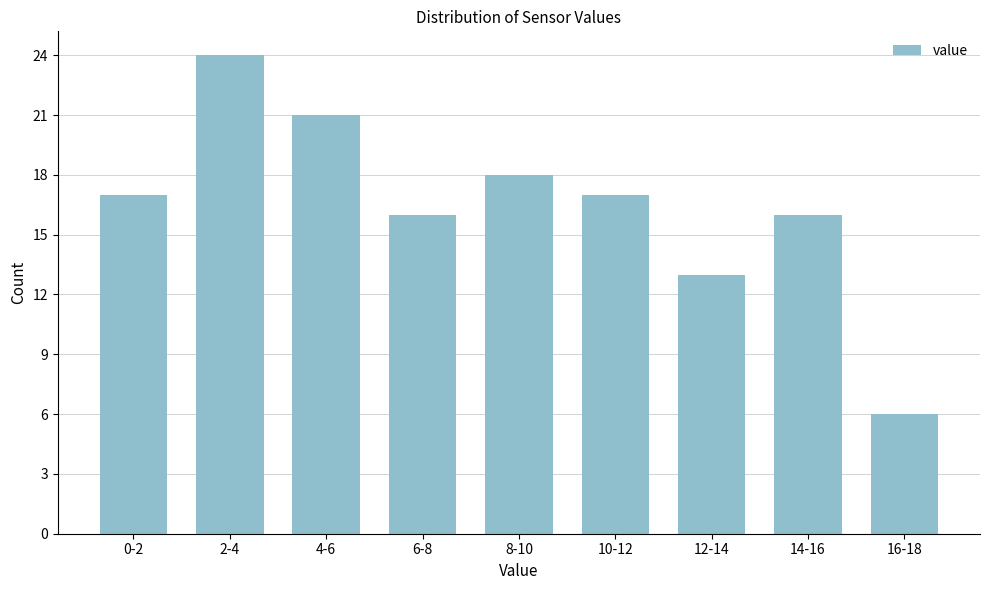

Reading right to left, list all the values displayed in this chart.

16-18=6	14-16=16	12-14=13	10-12=17	8-10=18	6-8=16	4-6=21	2-4=24	0-2=17